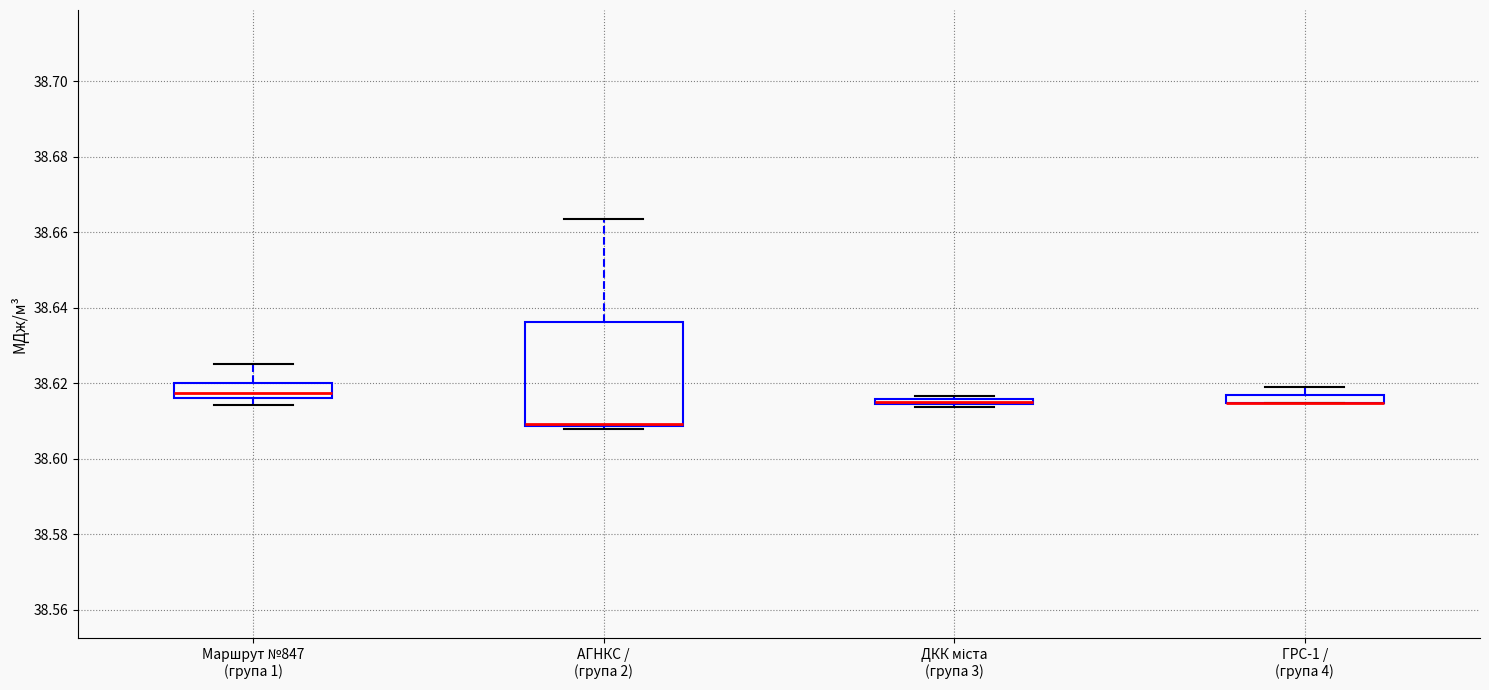

Which box is the tallest, from its lower edge to its upper edge?

АГНКС / (група 2)